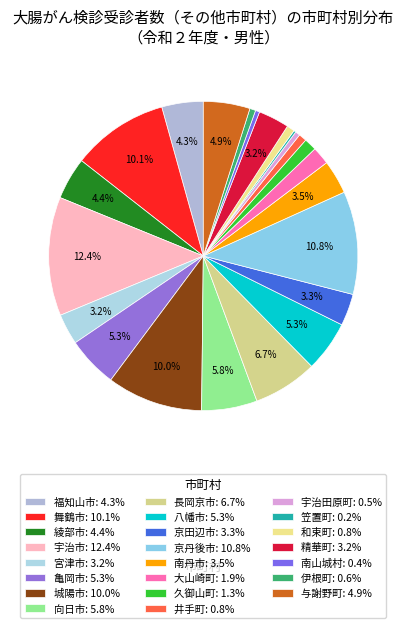

What is the change in value from 城陽市 to 精華町?

-1745